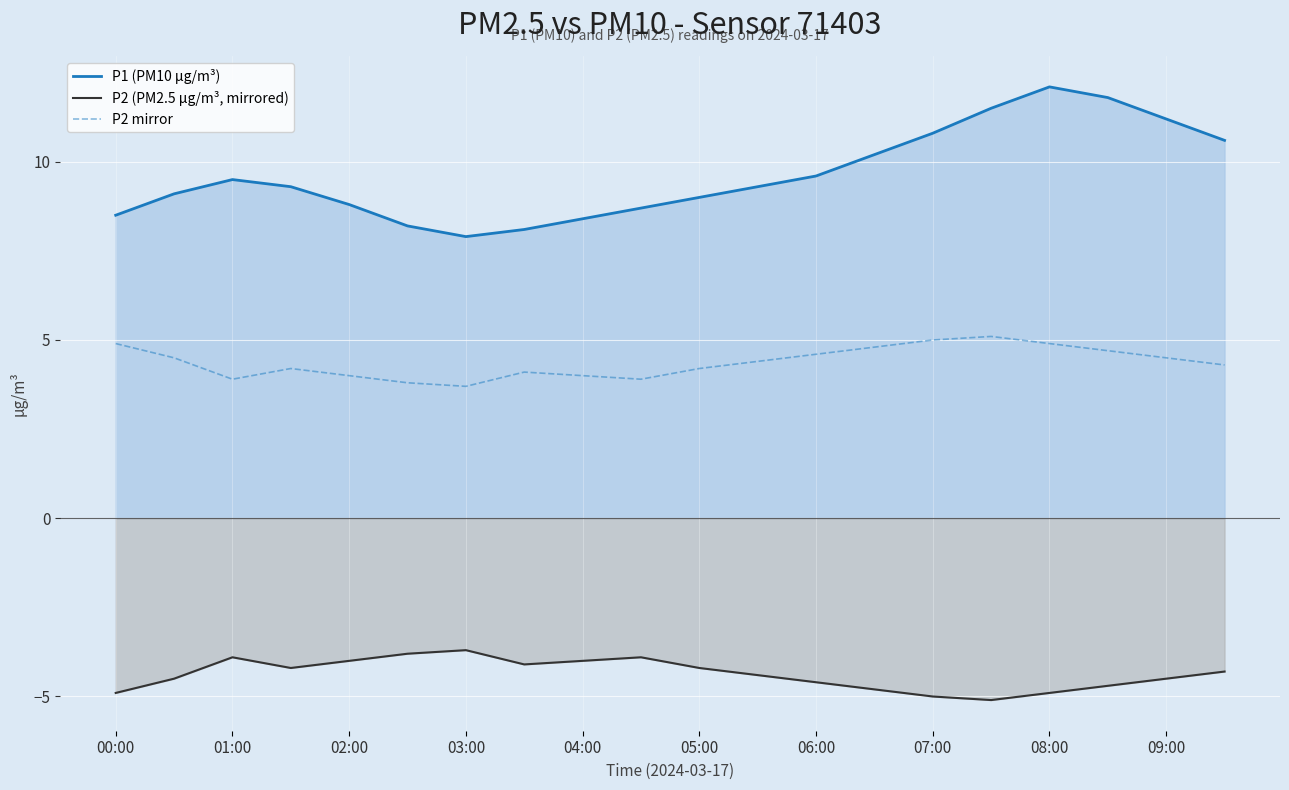

Which category has the highest value in the P1 (PM10 µg/m³) series?

08:00